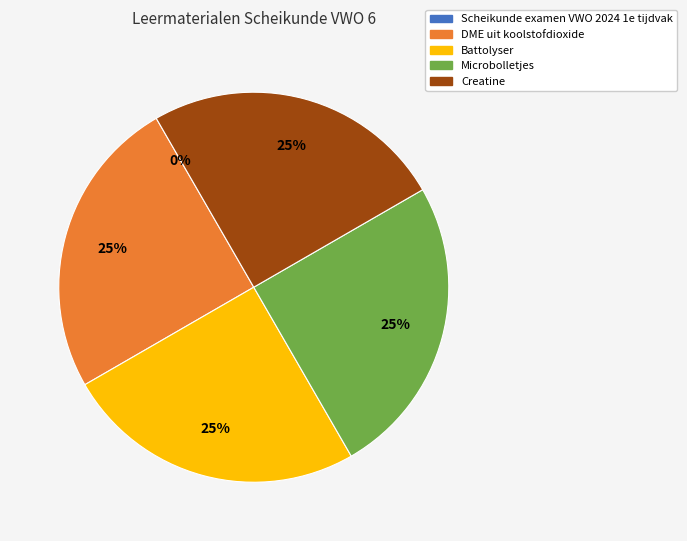

What percentage is NOT represented by Microbolletjes?

75.0%